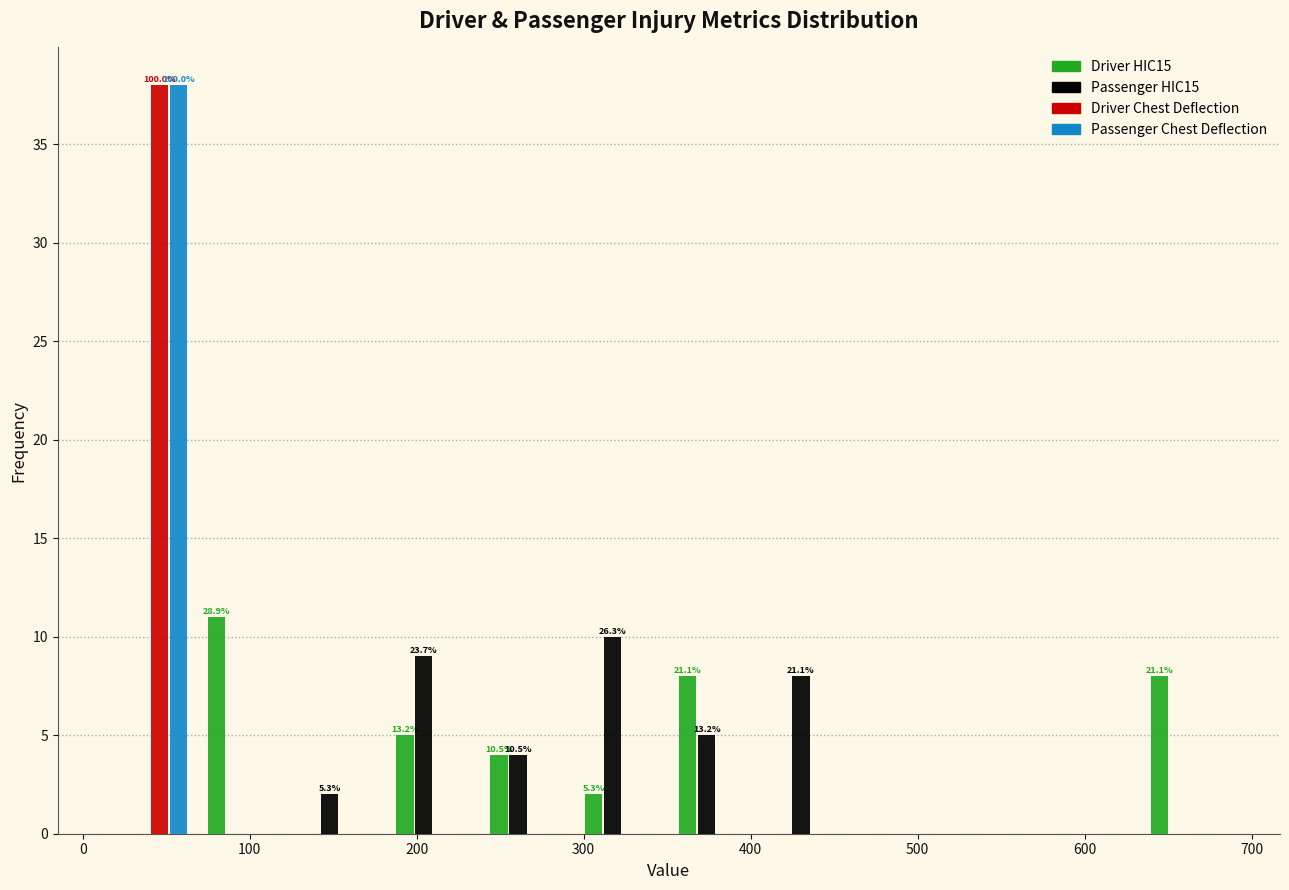

In the Passenger HIC15 series, which range on the x-axis has the tallest bar?

290 to 350